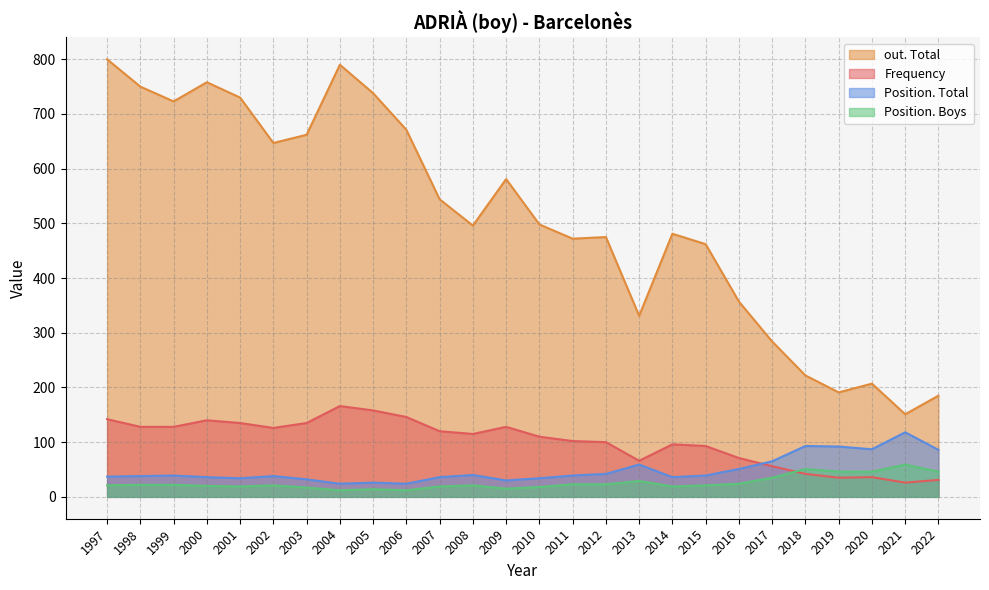

What is the value of the Position. Total point at the 13th from the left?

30